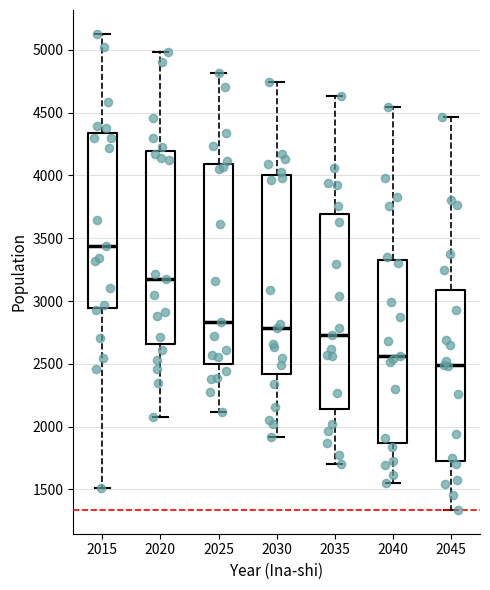

Where does the lower whisker of the box at x = 2020 end on the y-axis? The values are not printed on the chart, so give them approximately, as read against the axis.

2100